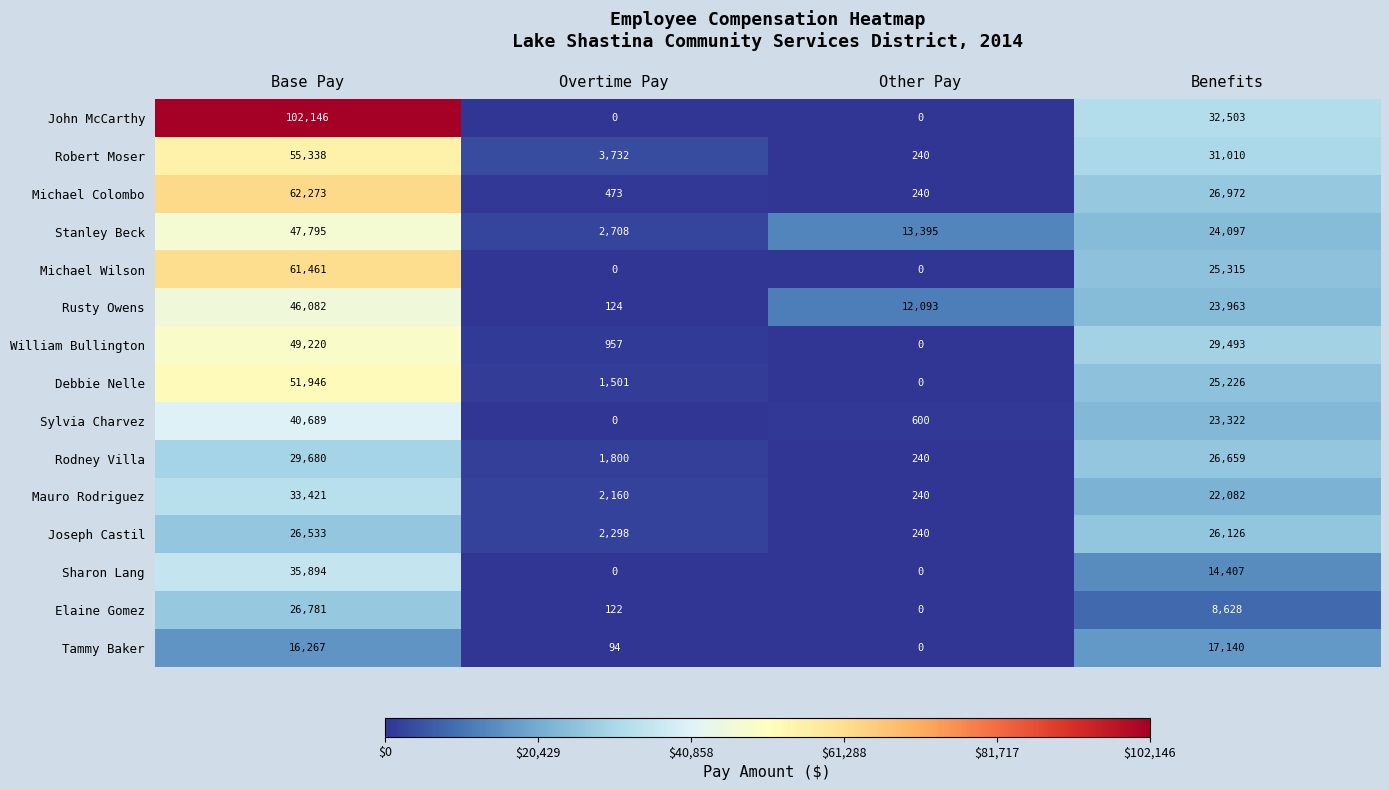

At which label does Elaine Gomez reach its minimum?

Other Pay